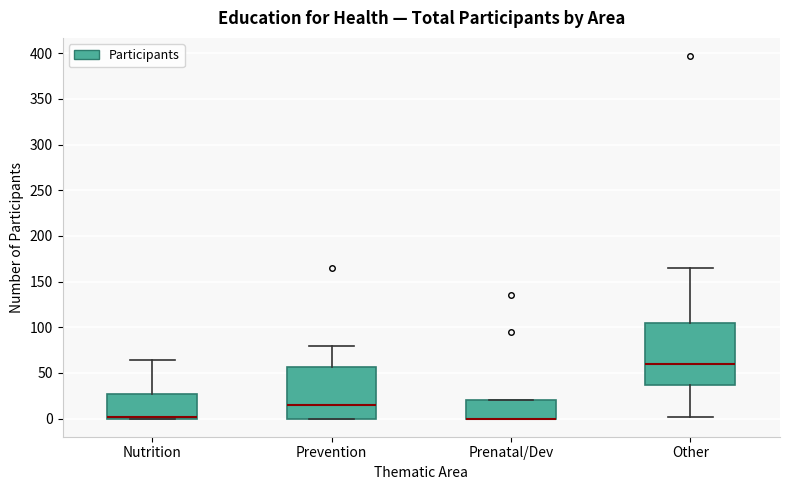

Reading left to right, read every box against the y-axis: the position of its median line, the range the box covers, and the ends of its whiskers. The values are not printed on the chart, so give them approximately, as read against the axis.

Nutrition: median 0 (just above the box's lower edge), box 0 to 25, whiskers 0 to 65
Prevention: median 15, box 0 to 55, whiskers 0 to 80
Prenatal/Dev: median 0 (drawn on the box's lower edge), box 0 to 20, whiskers 0 to 20
Other: median 60, box 35 to 105, whiskers 0 to 165